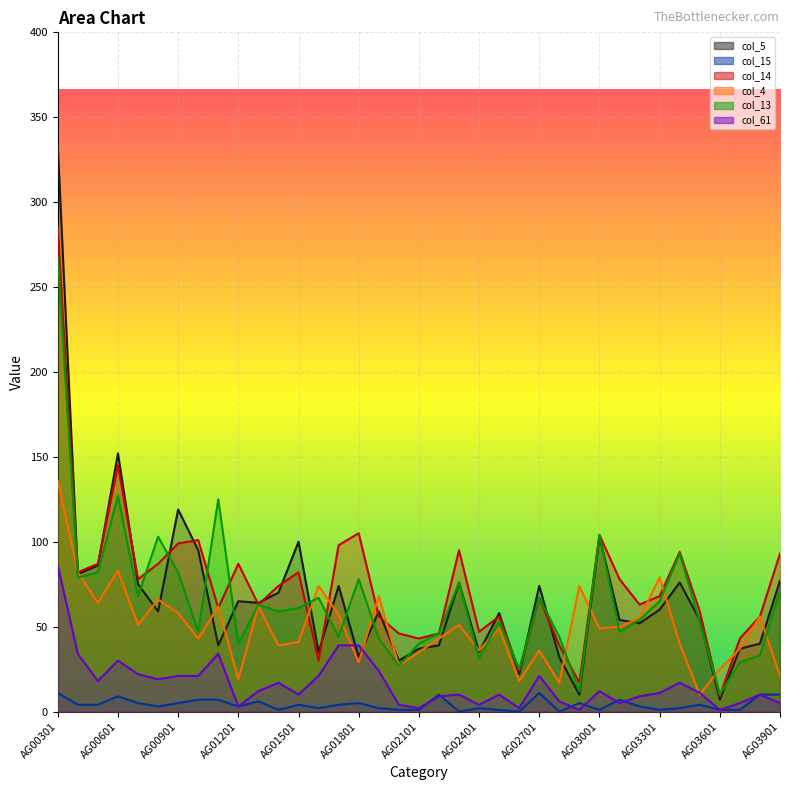

Count the number of data series in this chart.

6